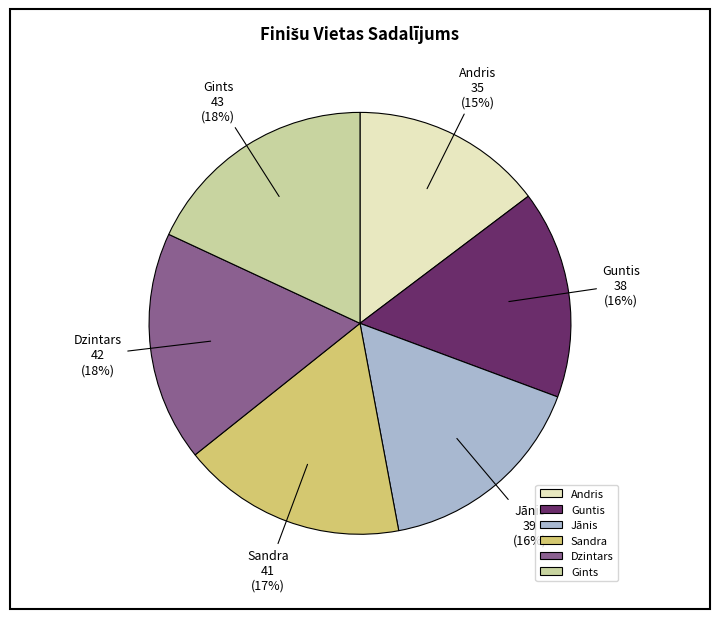

Which has a higher value, Dzintars or Jānis?

Dzintars